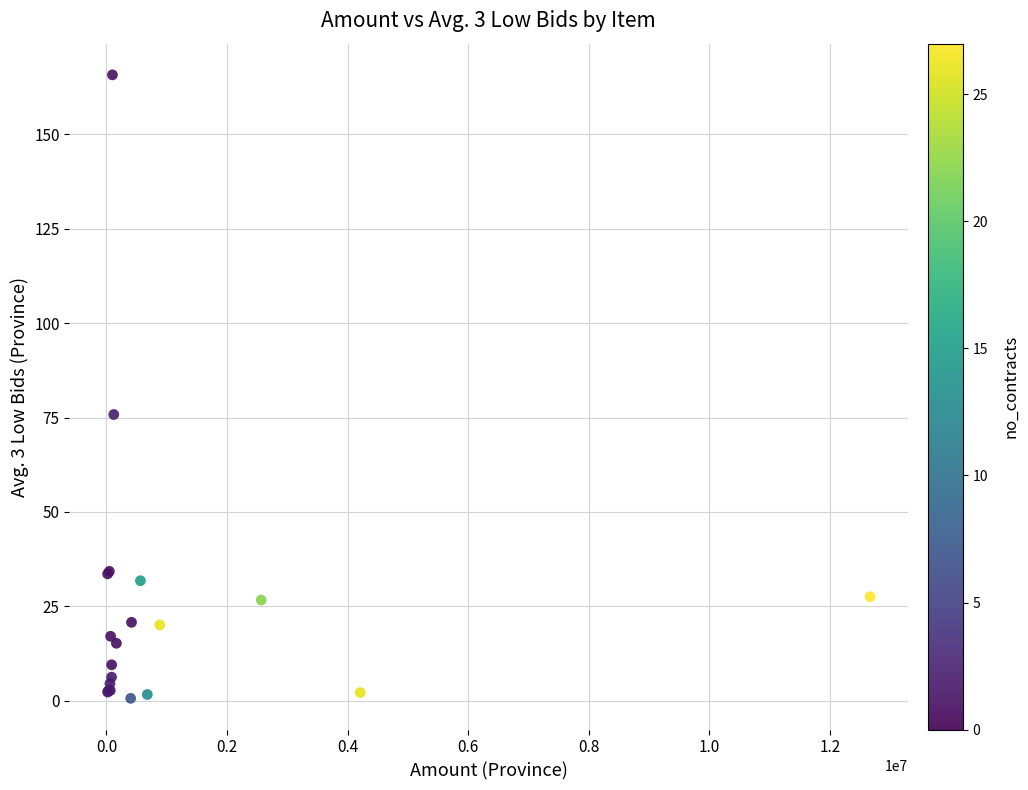

What Y value in the scatter plot is closest to 83?

75.8